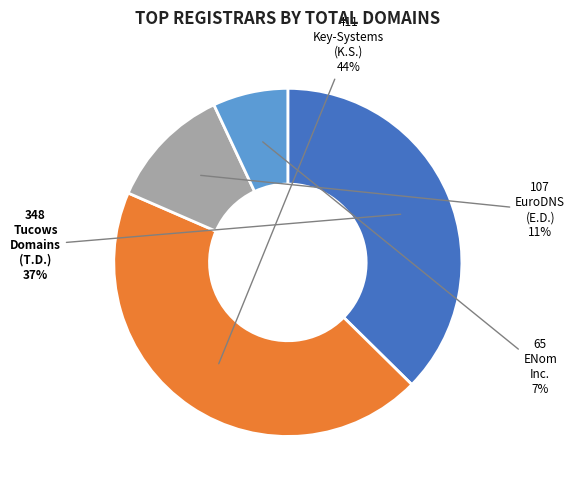

To the nearest percent, what is the difference between the largest and smallest slice percentages?

37%